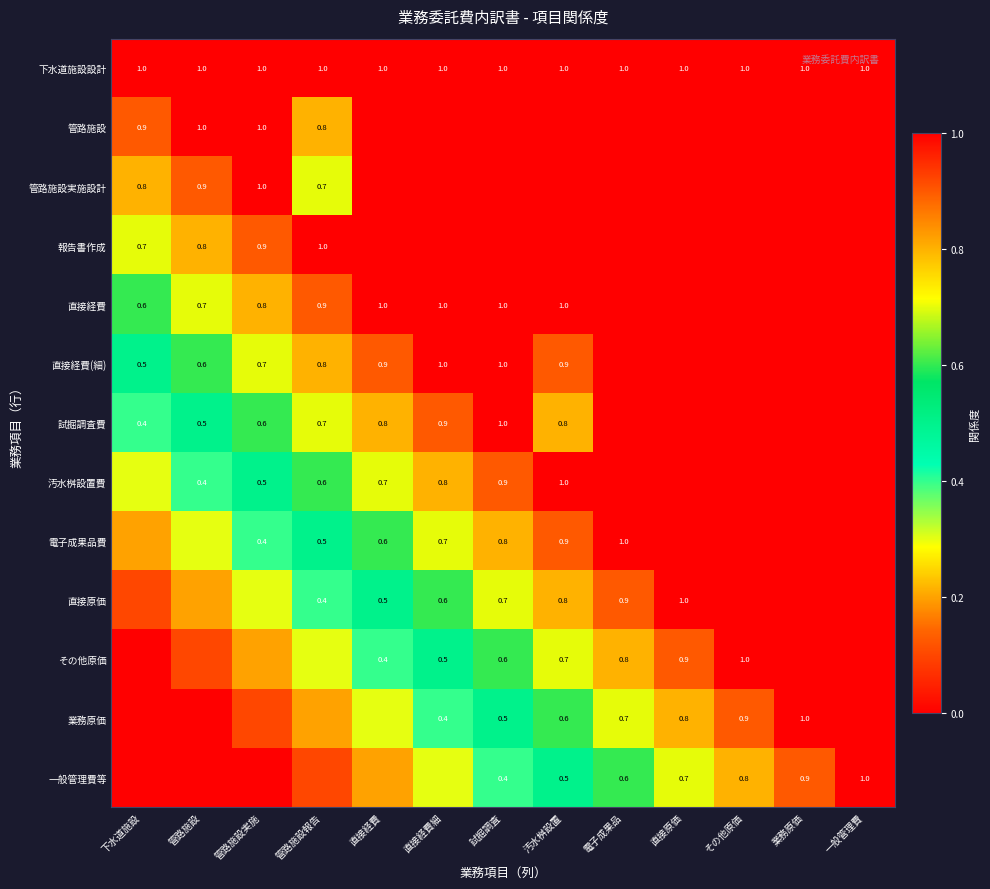

True or false: 下水道施設設計 has a value of 1.8 at 管路施設報告.

False